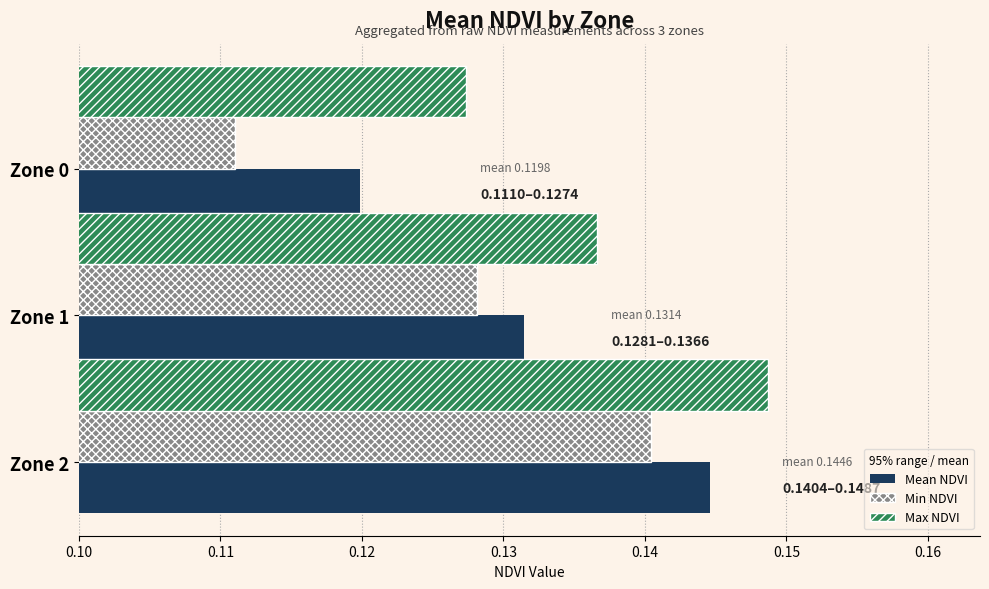

Which series has the largest total across all categories?

Max NDVI